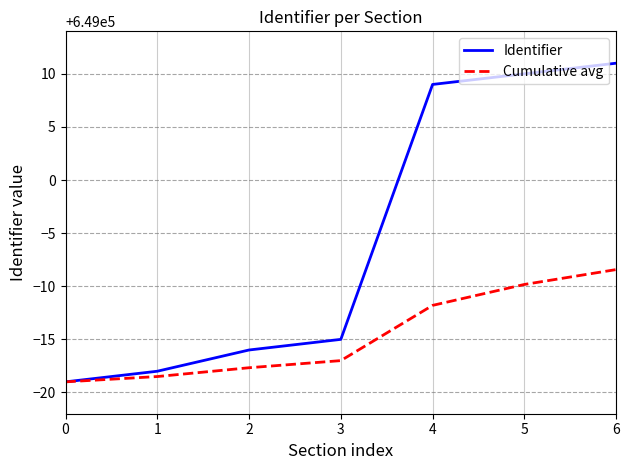

The value of Cumulative avg at 2 is 648982.3. True or false?

True